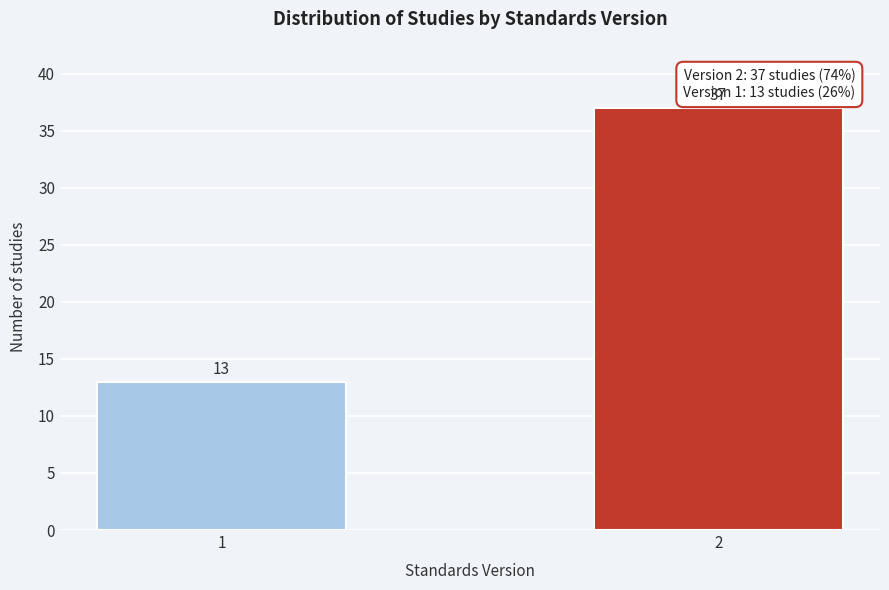

Reading right to left, extract all data points from this chart.

2=37	1=13